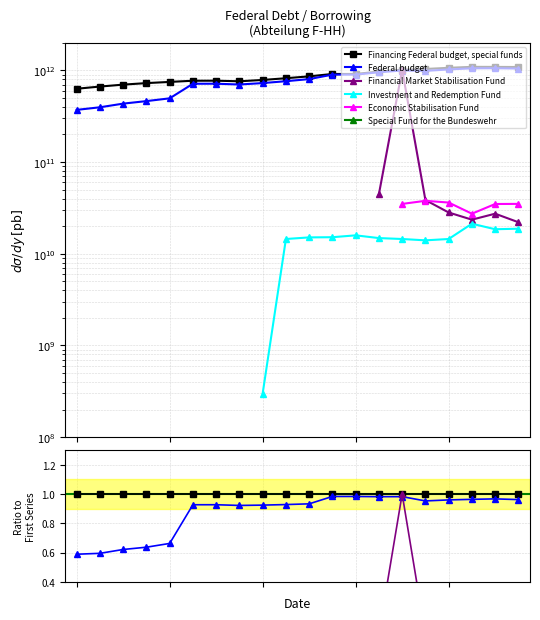

Which category has the lowest value across all series?

8